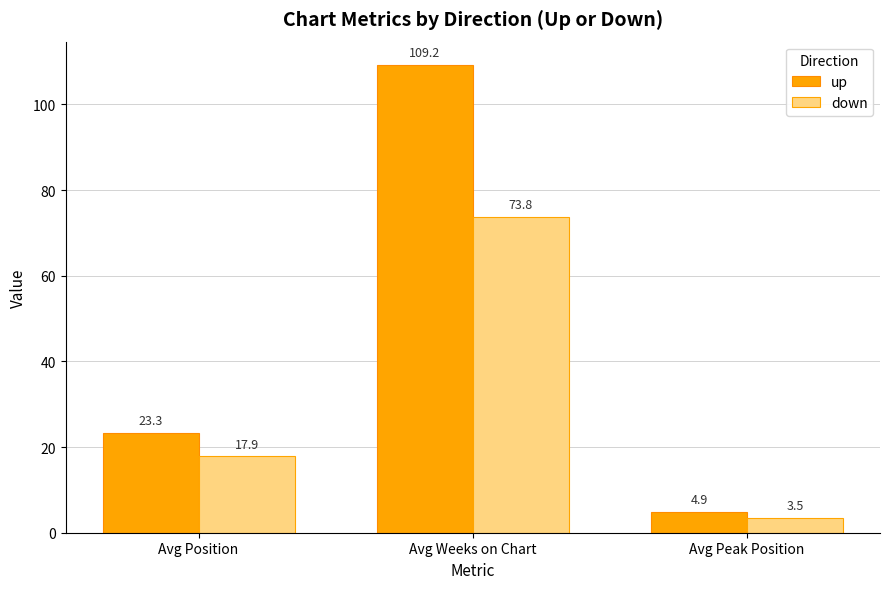

What is the approximate value of up at Avg Position?

23.3